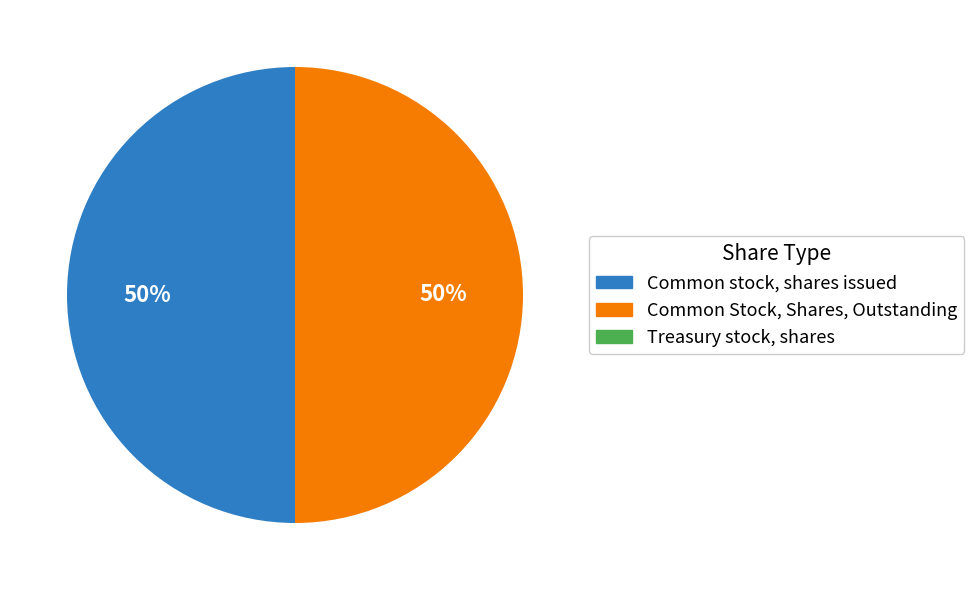

To the nearest percent, what percentage of the pie is Common Stock, Shares, Outstanding?

50%